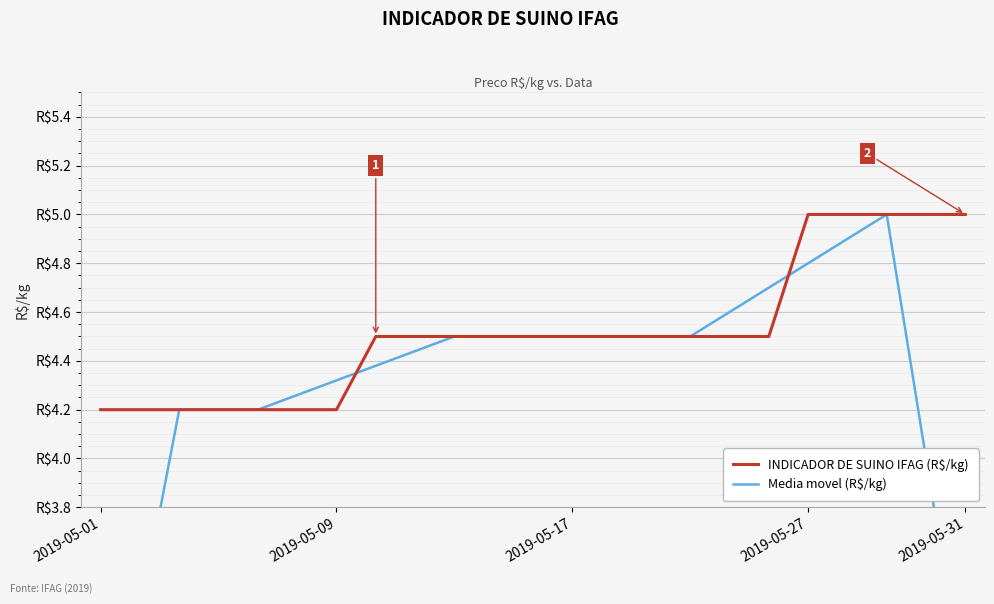

Where is Media movel (R$/kg) nearest to the value 3?

2019-05-31